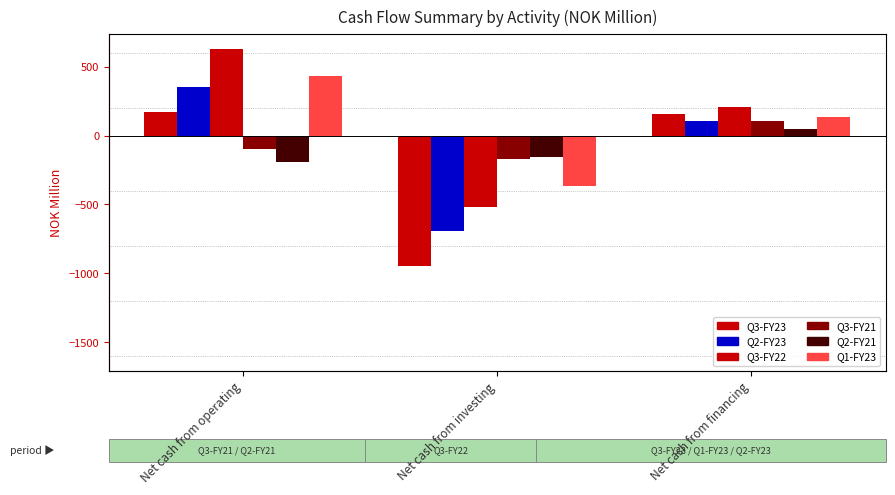

How many groups of bars are there?

3